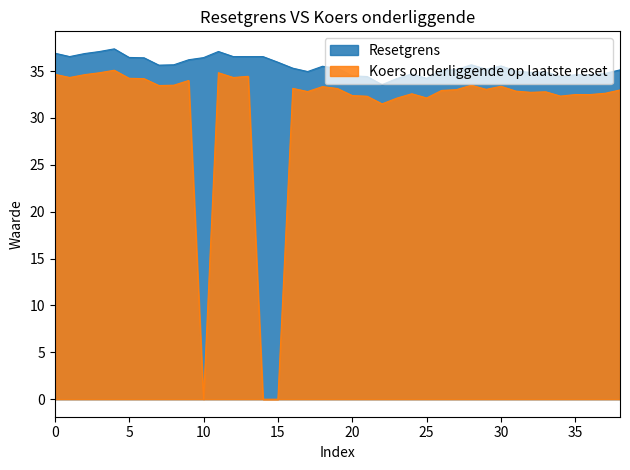

What is the average value of the Resetgrens series?

35.5